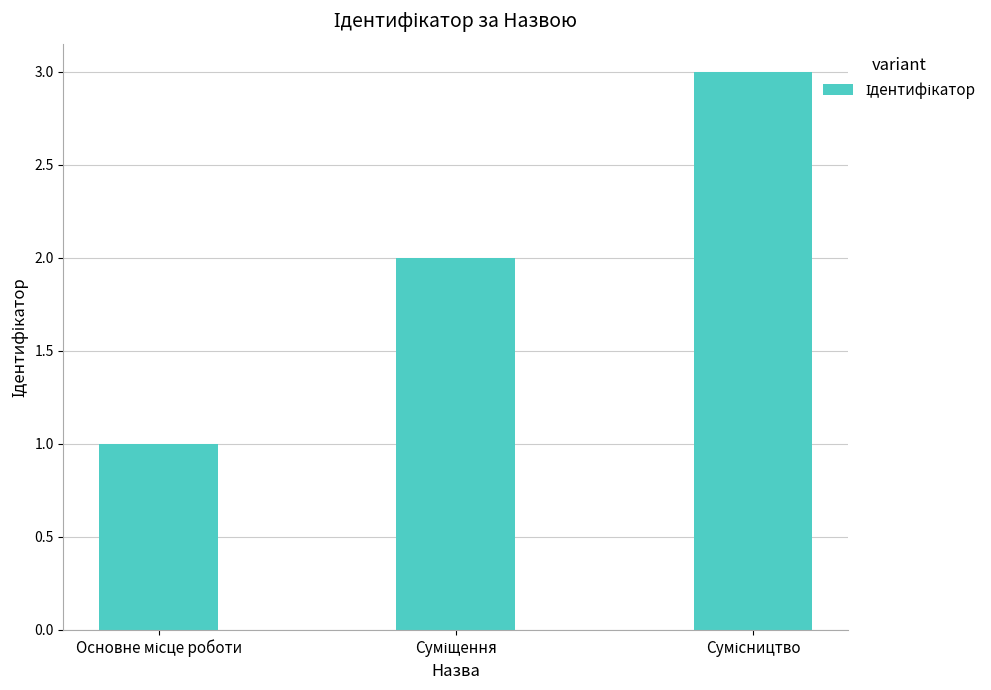

What is the sum of all values?

6